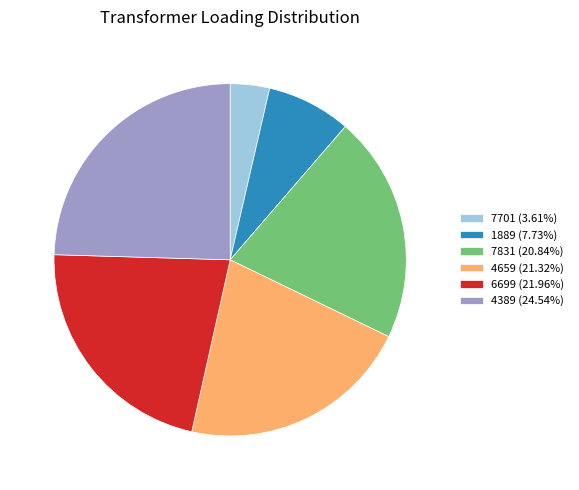

Approximately how many times larger is the value at 1889 (7.73%) compared to 7701 (3.61%)?

2.1